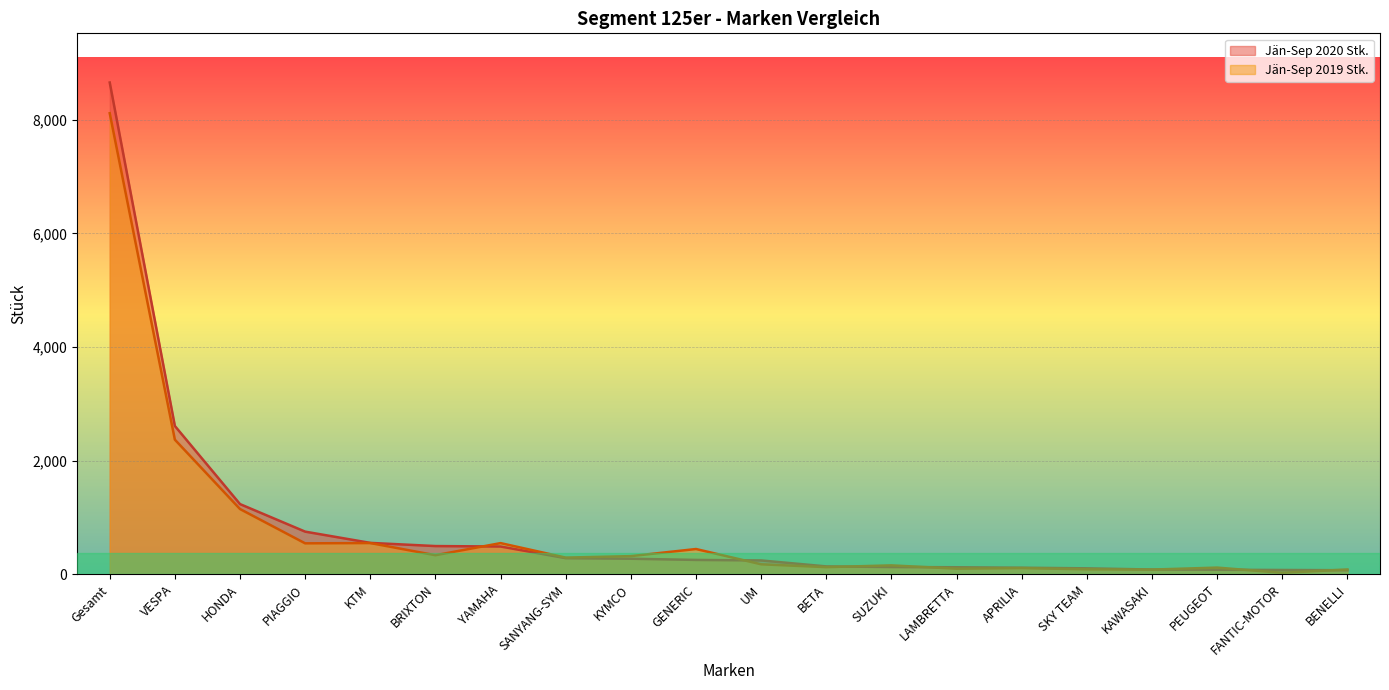

The Jän-Sep 2020 Stk. series shows 636 at YAMAHA. True or false?

False